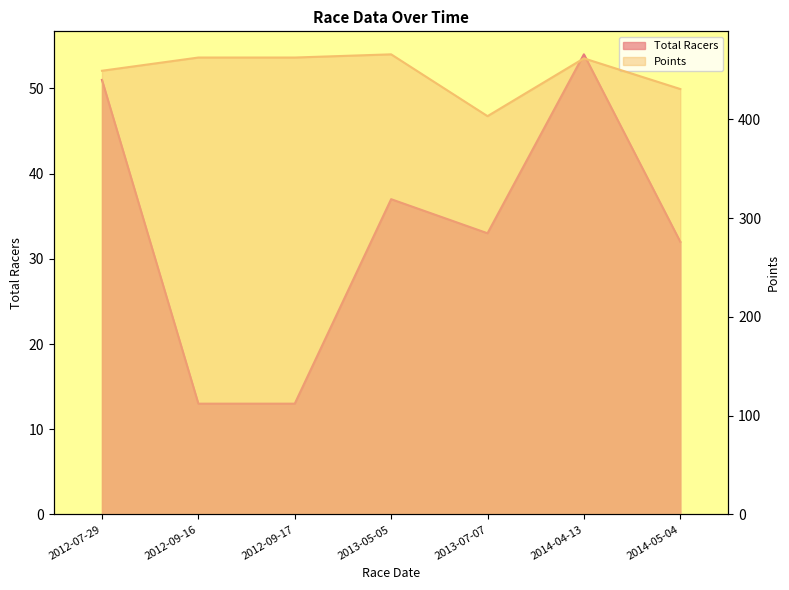

Reading right to left, list all the values displayed in this chart.

Total Racers: 2014-05-04=32.0	2014-04-13=54.0	2013-07-07=33.0	2013-05-05=37.0	2012-09-17=13.0	2012-09-16=13.0	2012-07-29=51.0
Points: 2014-05-04=430.6	2014-04-13=461.7	2013-07-07=403.2	2013-05-05=465.7	2012-09-17=462.5	2012-09-16=462.5	2012-07-29=449.1